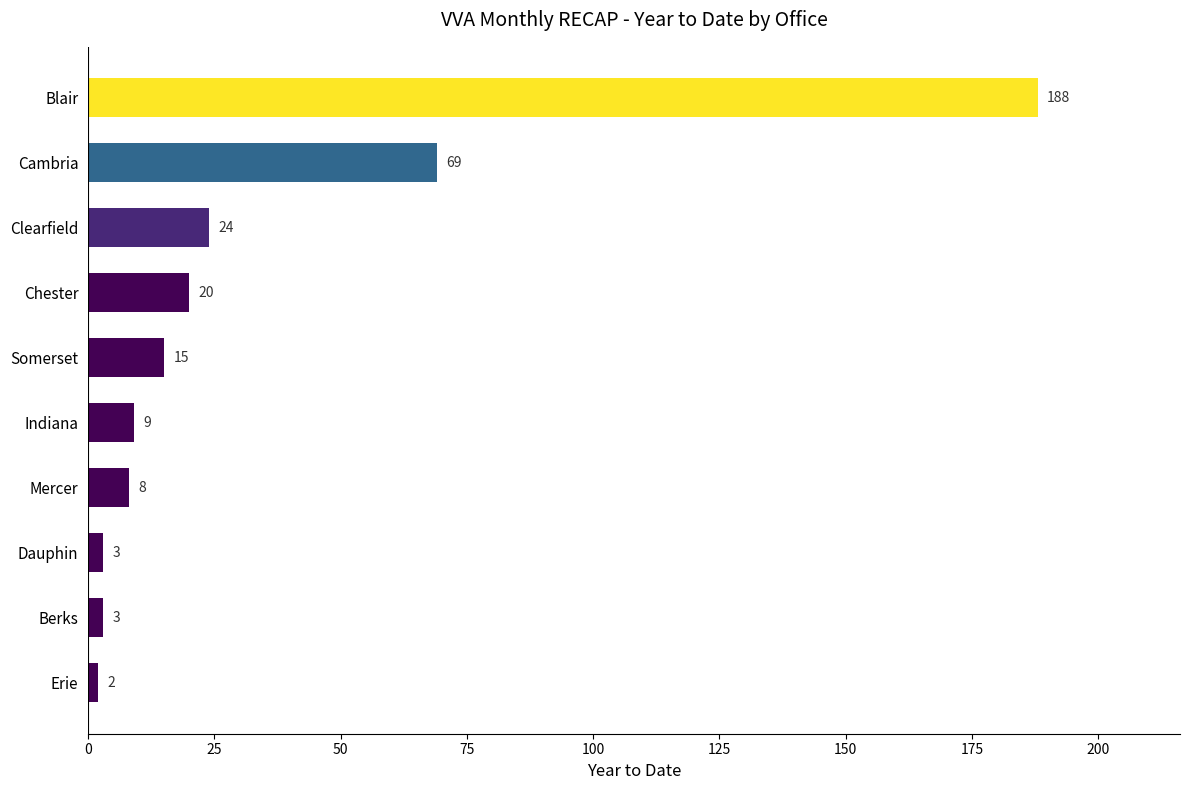

Are the bars horizontal?

Yes